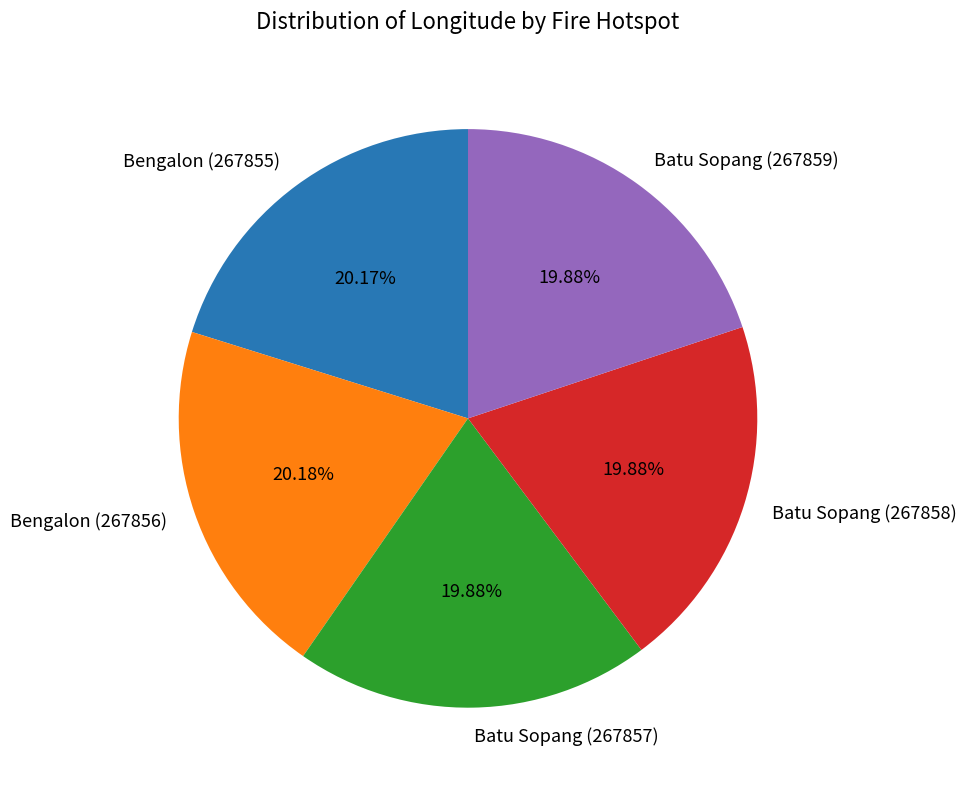

Is it true that Bengalon (267855) is 20% of the pie?

True